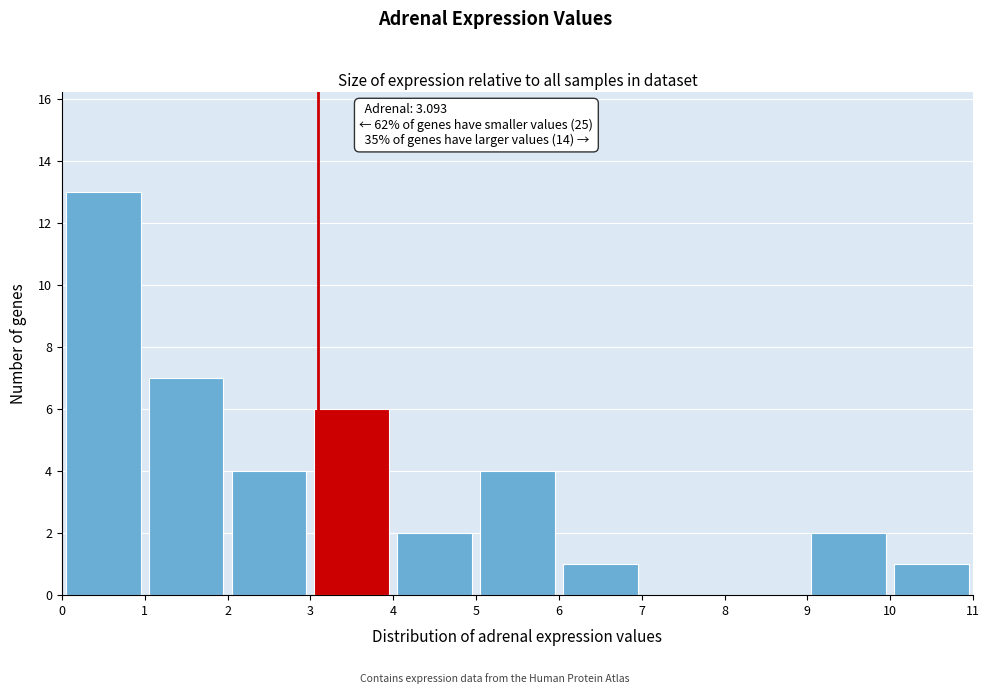

Over which range of the x-axis is the bar tallest?

0 to 1